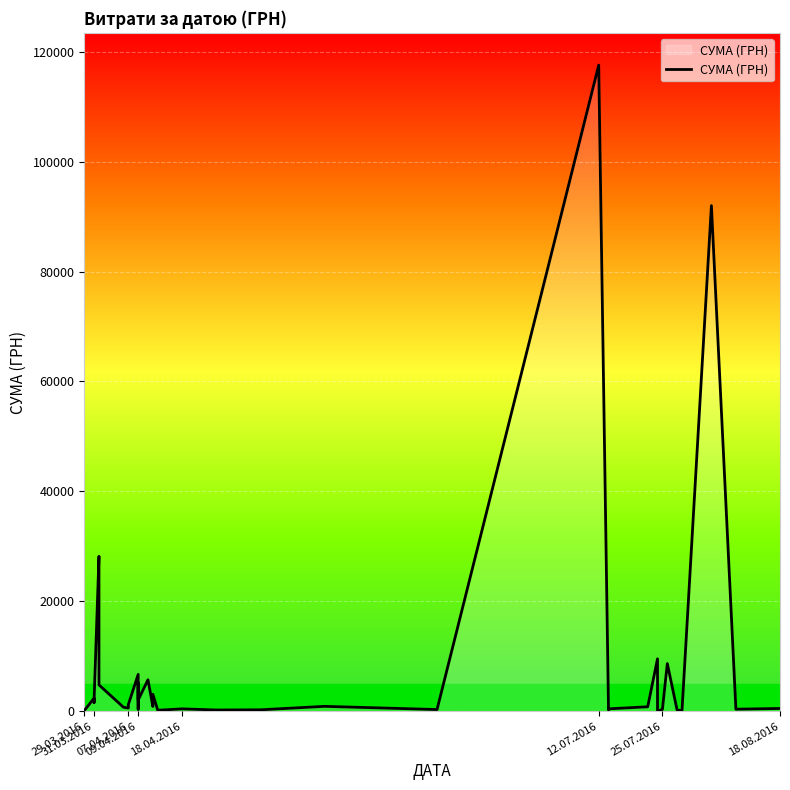

What is the difference between the maximum and minimum values?

117557.6